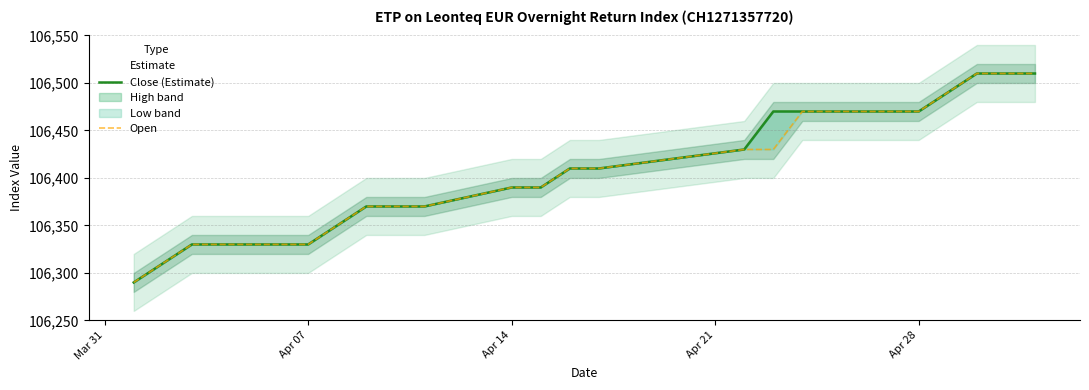

True or false: Close (Estimate) has a value of 180441 at Apr 07.

False